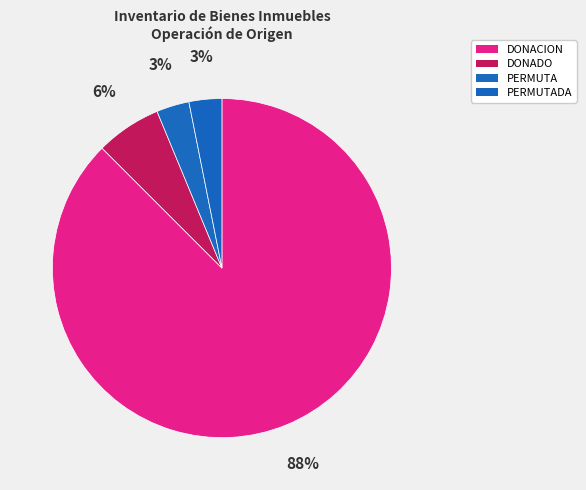

How many segments does this pie chart have?

4